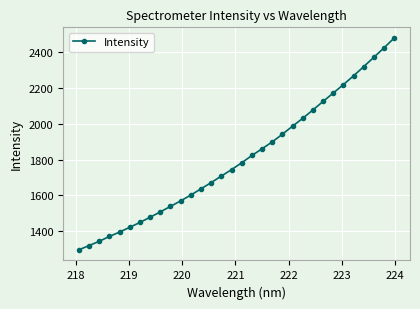

What is the difference between the second highest and second lowest values?

1104.1